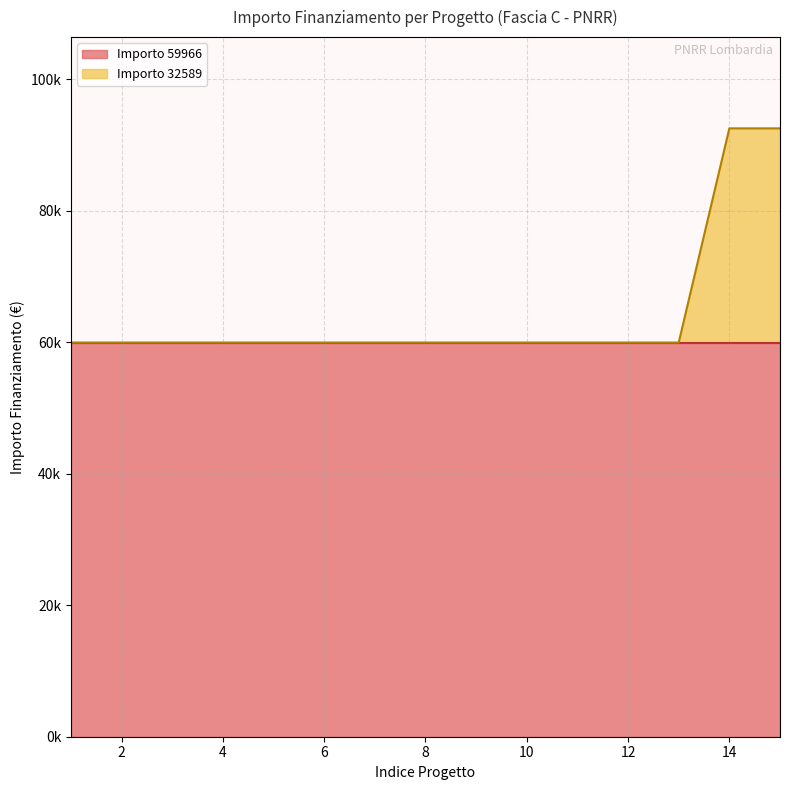

What are all the series names shown in the legend?

Importo 59966, Importo 32589